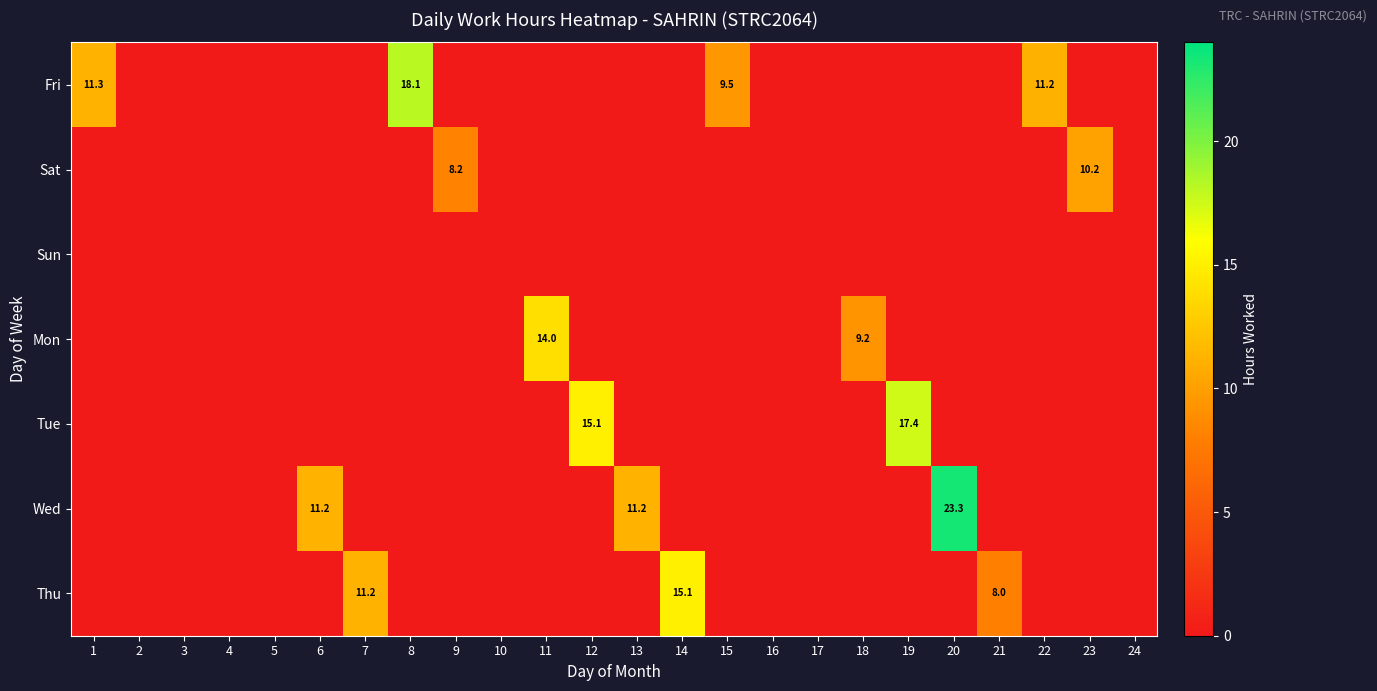

Which category has the highest value in the Fri series?

8